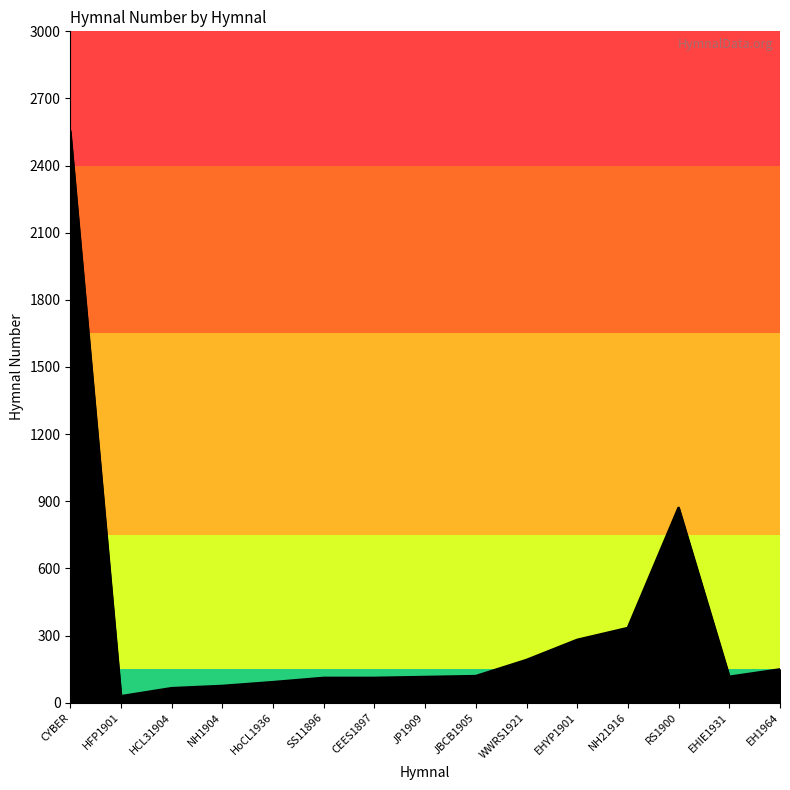

What is the difference between the values at NH21916 and CEES1897?

223